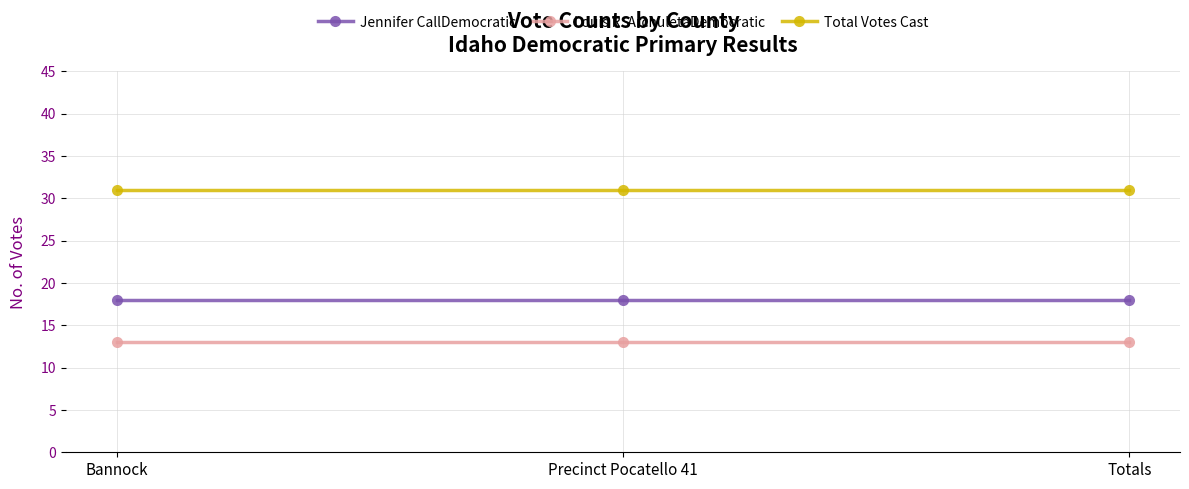

Rank the series at Precinct Pocatello 41 from lowest to highest value.

Louis R. ArchuletaDemocratic, Jennifer CallDemocratic, Total Votes Cast